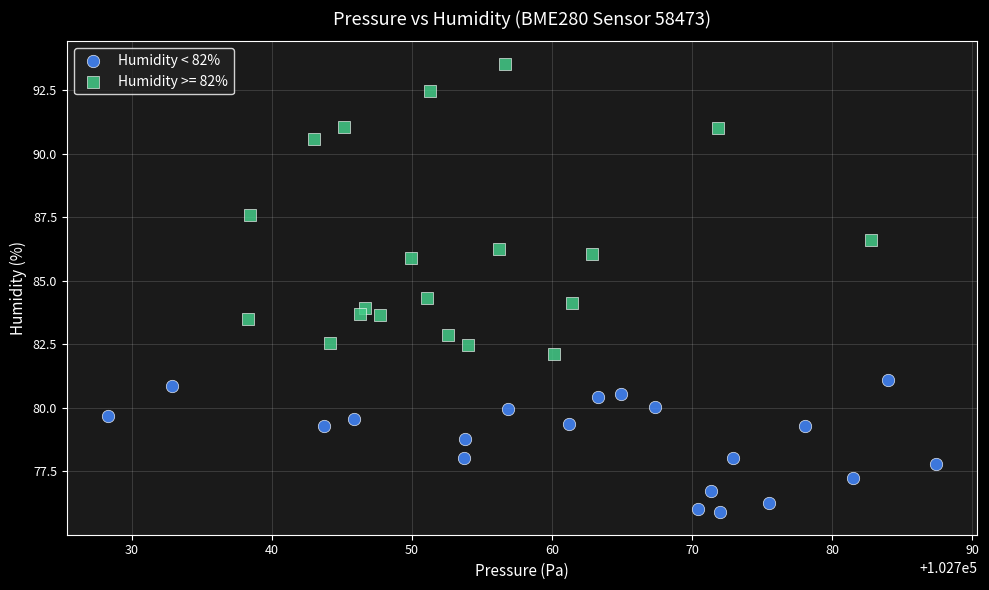

Which series has the largest Y range (max minus min)?

Humidity >= 82%